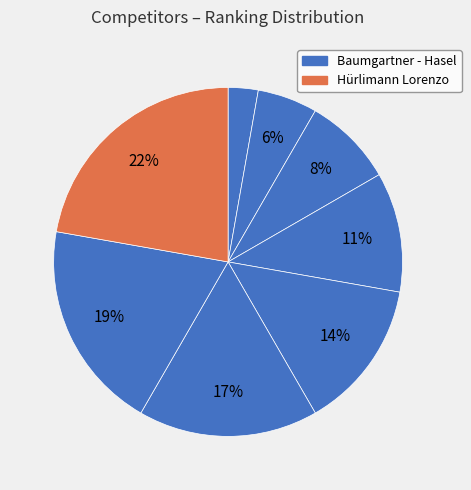

Which category has the biggest portion of the pie?

Hürlimann Lorenzo